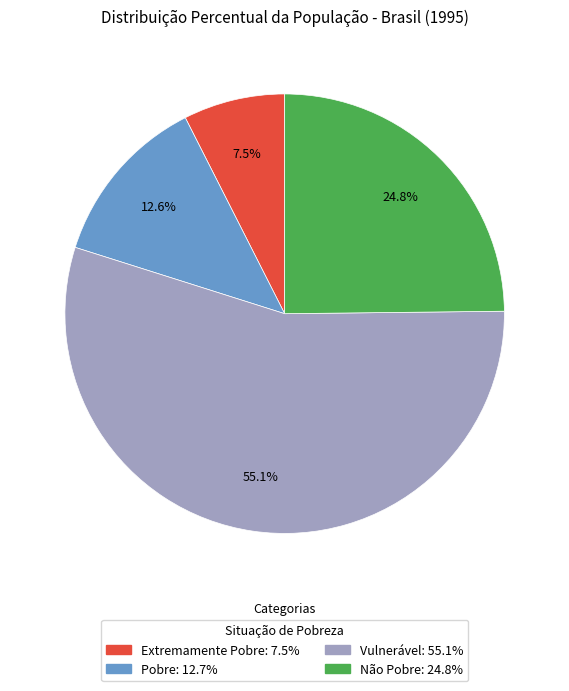

How many slices are in this pie chart?

4